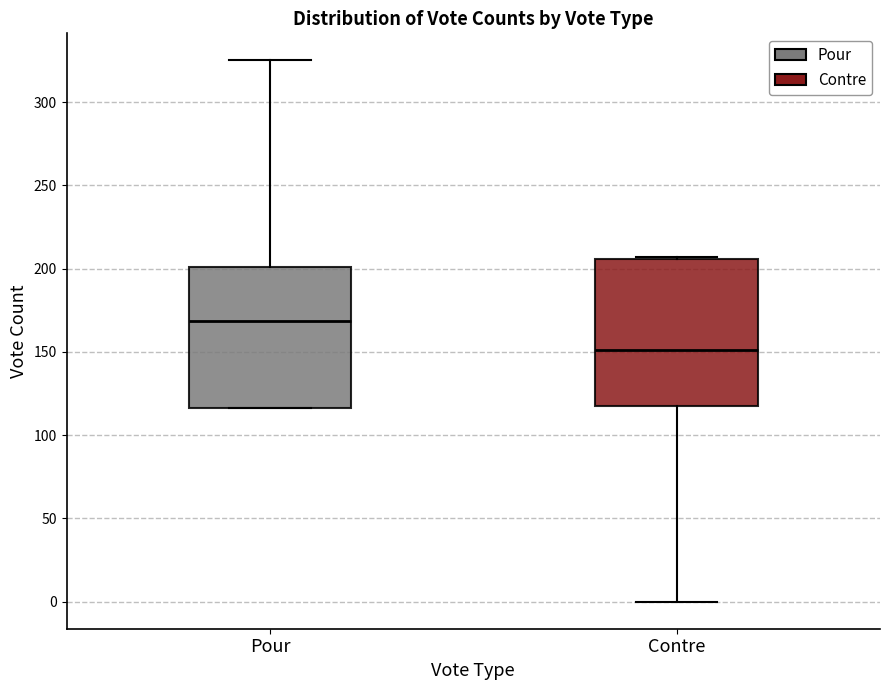

Which box's median line is the lowest?

Contre